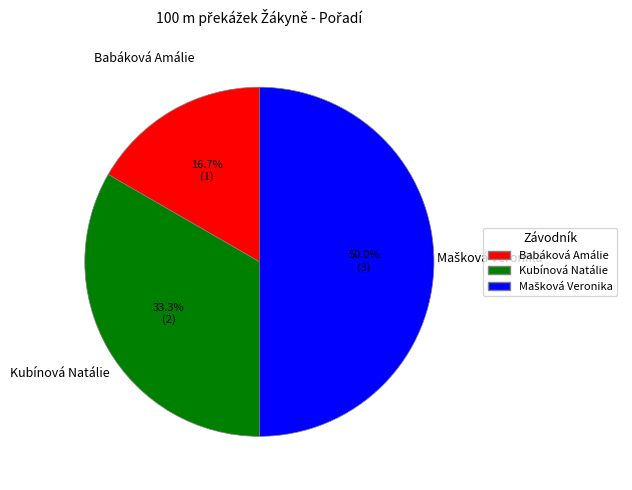

Which has a higher value, Kubínová Natálie or Babáková Amálie?

Kubínová Natálie